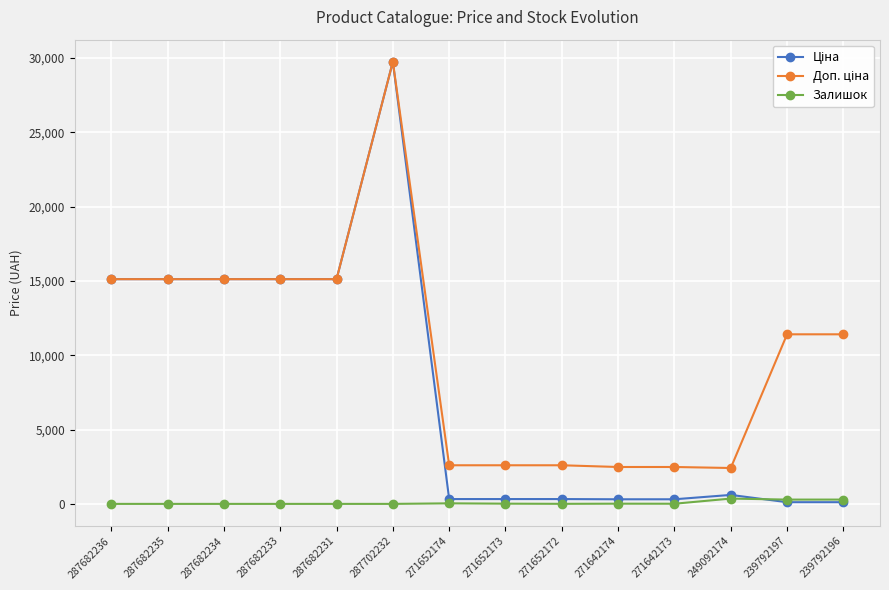

What is the difference between the highest and lowest values at 287682235?

15120.0